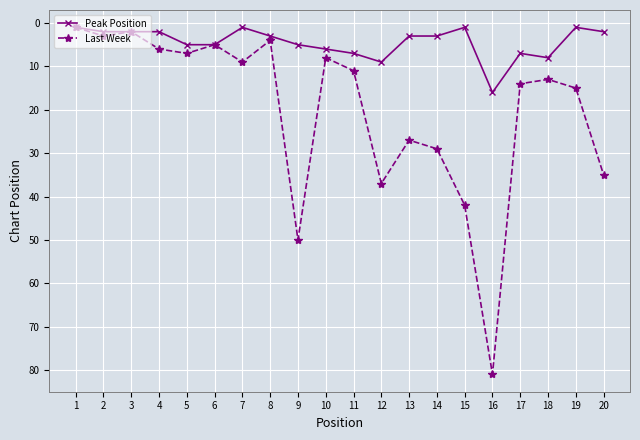

Which series has the largest total across all categories?

Last Week